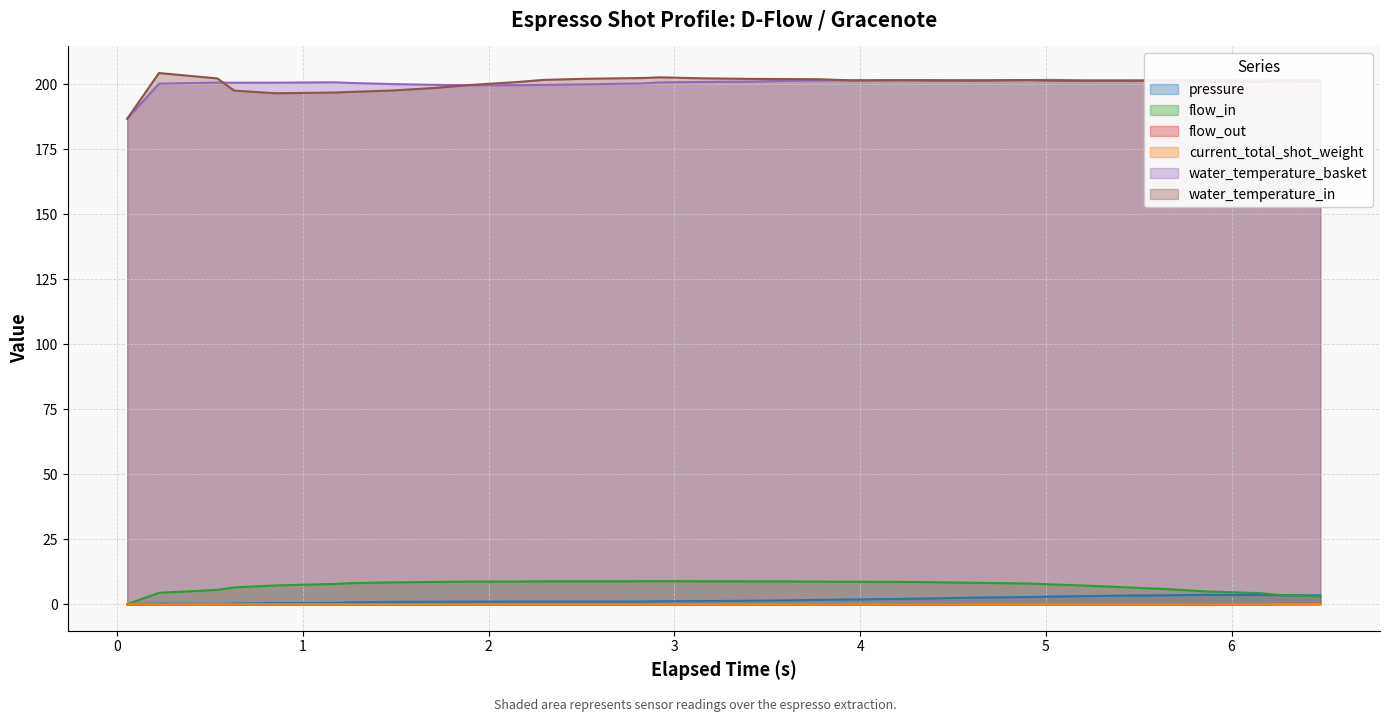

What is the greatest value displayed?

204.4